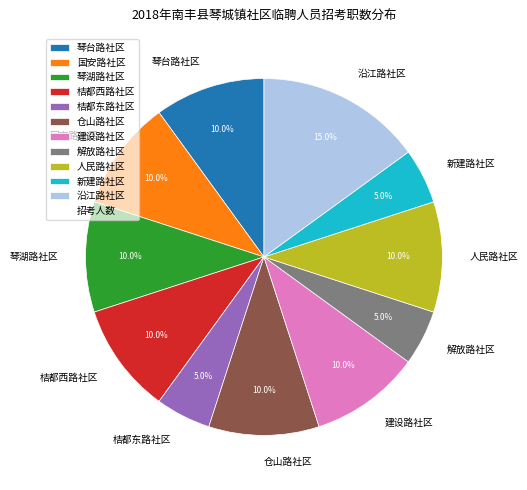

What is the total percentage of 仓山路社区 and 新建路社区?

15.0%